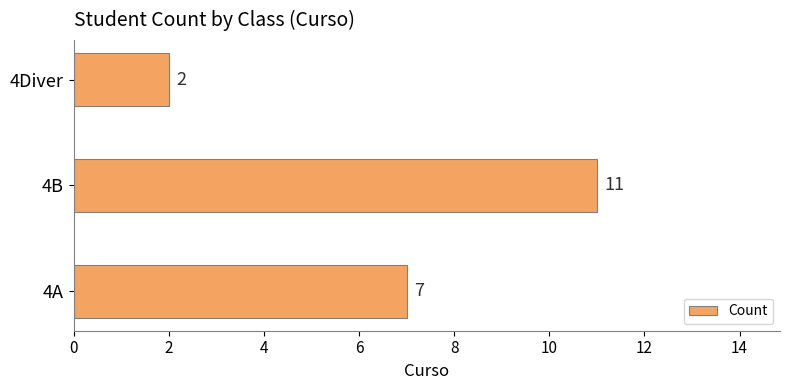

Reading top to bottom, transcribe all the data shown in this chart.

4Diver=2	4B=11	4A=7